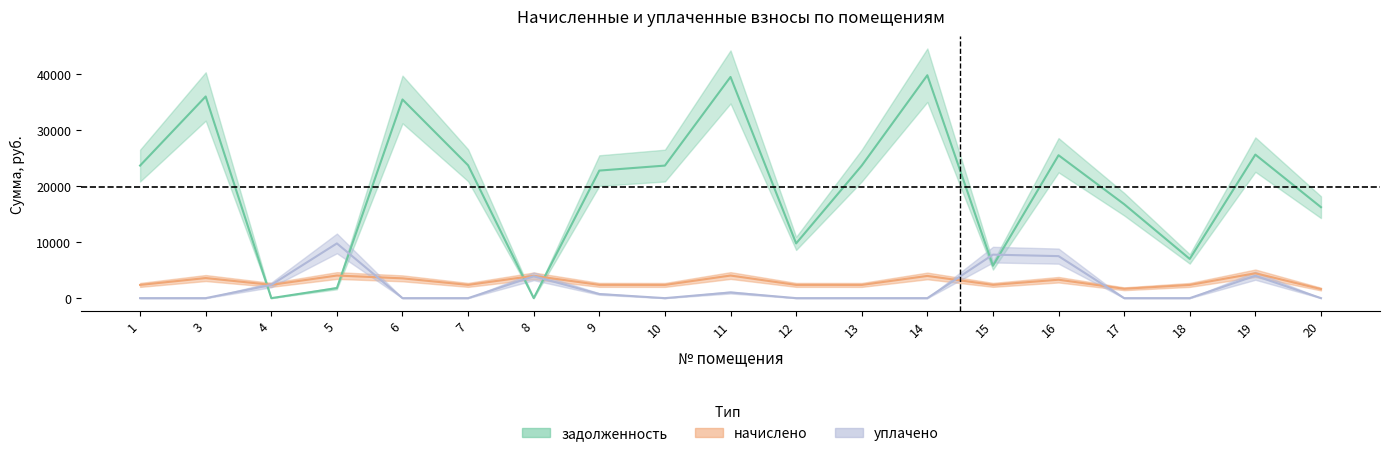

After their last crossing, which series has the higher values: uplacheno or nachisleno?

nachisleno